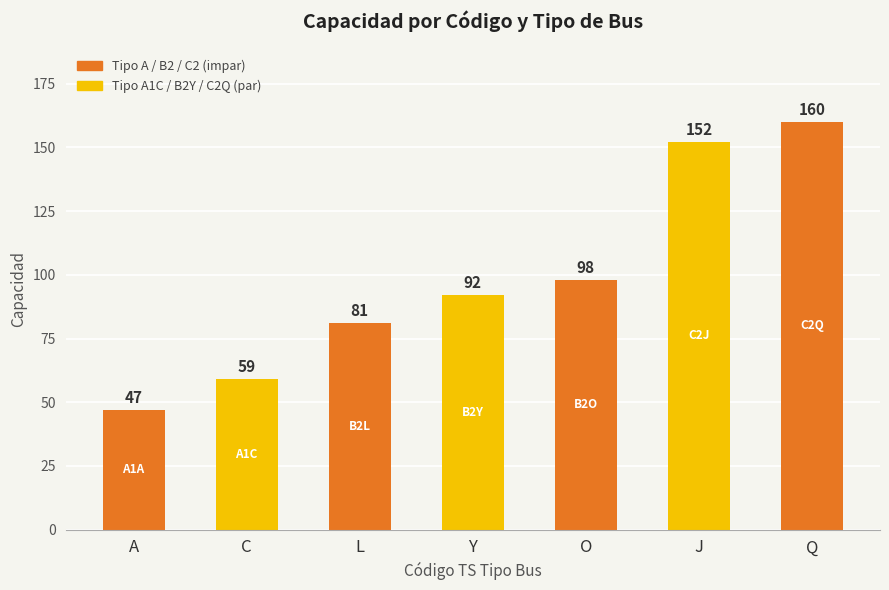

True or false: the data shows 36 at O.

False